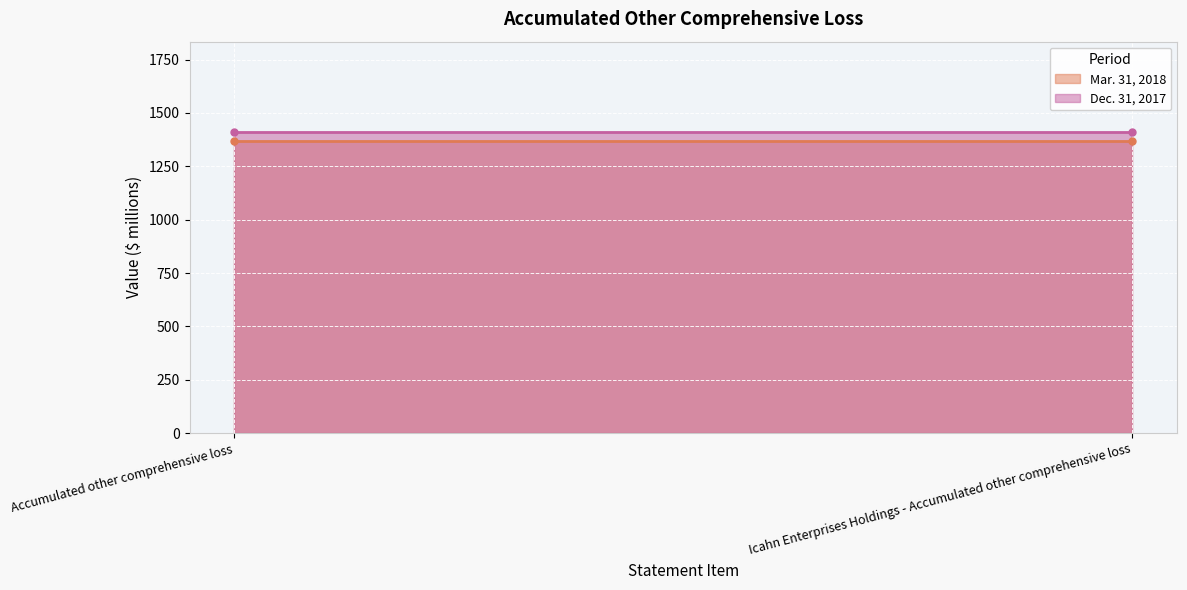

What position from the left is Icahn Enterprises Holdings - Accumulated other comprehensive loss?

2